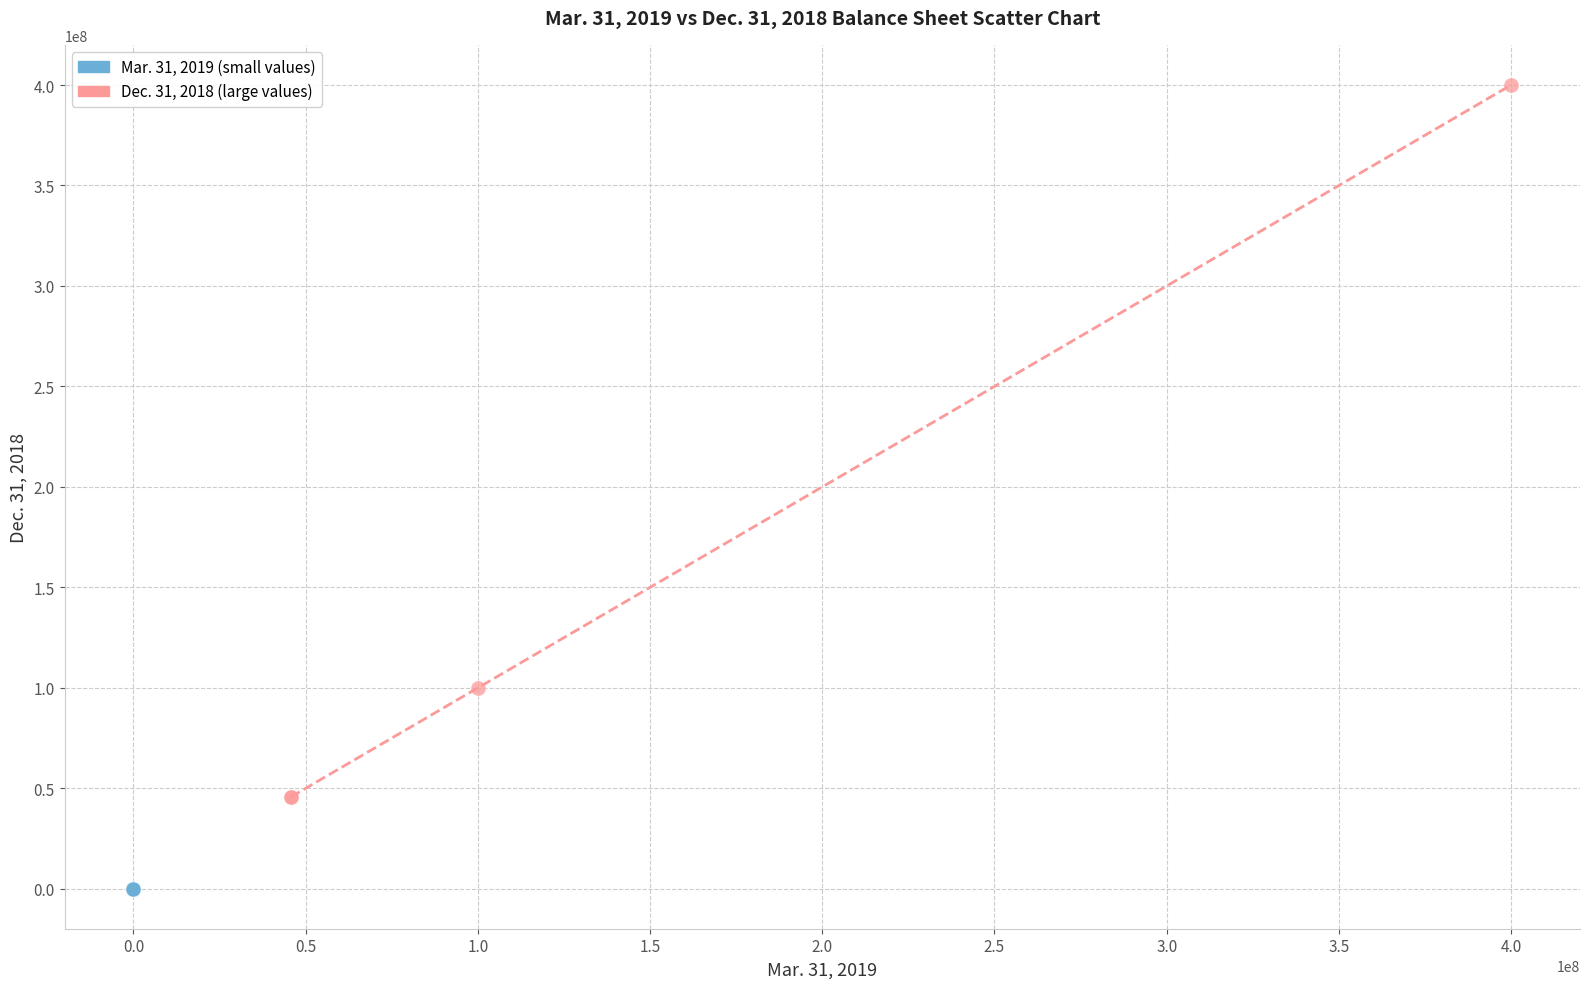

Which series reaches the minimum Y coordinate?

Mar. 31, 2019 (small values)